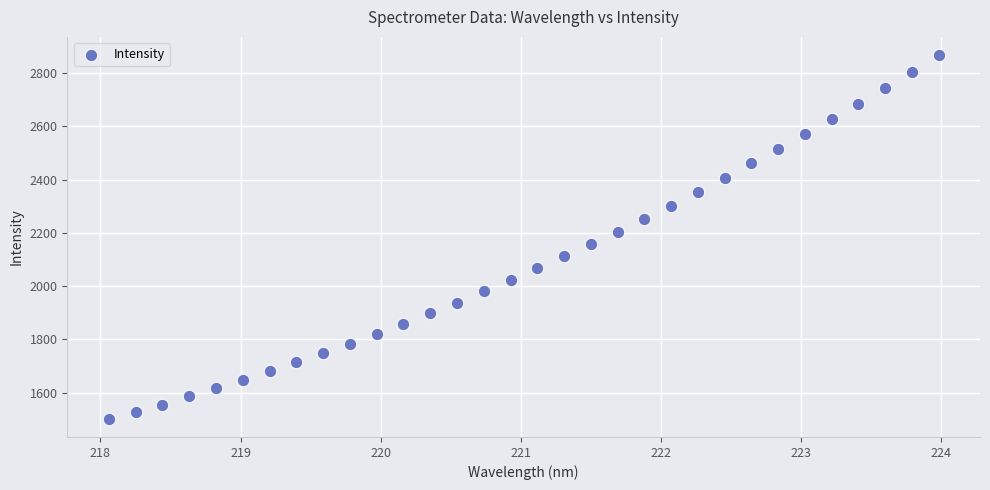

What is the range of X values (max minus min)?

5.9